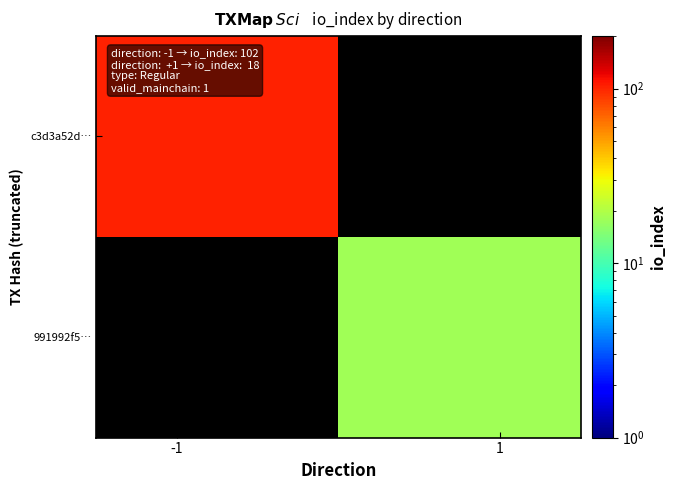

What is the greatest value displayed?

102.0